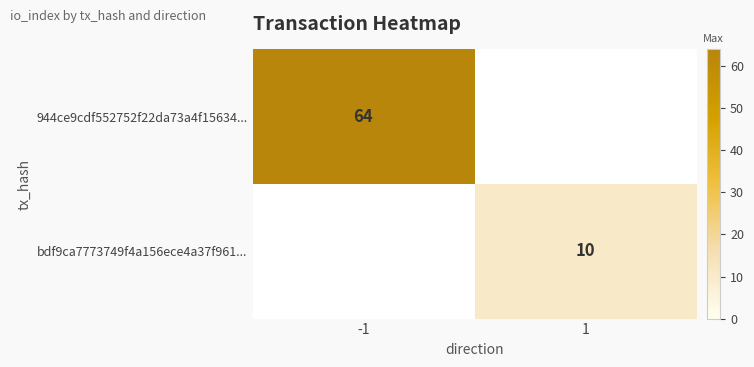

The value of 944ce9cdf552752f22da73a4f15634... at -1 is 33. True or false?

False